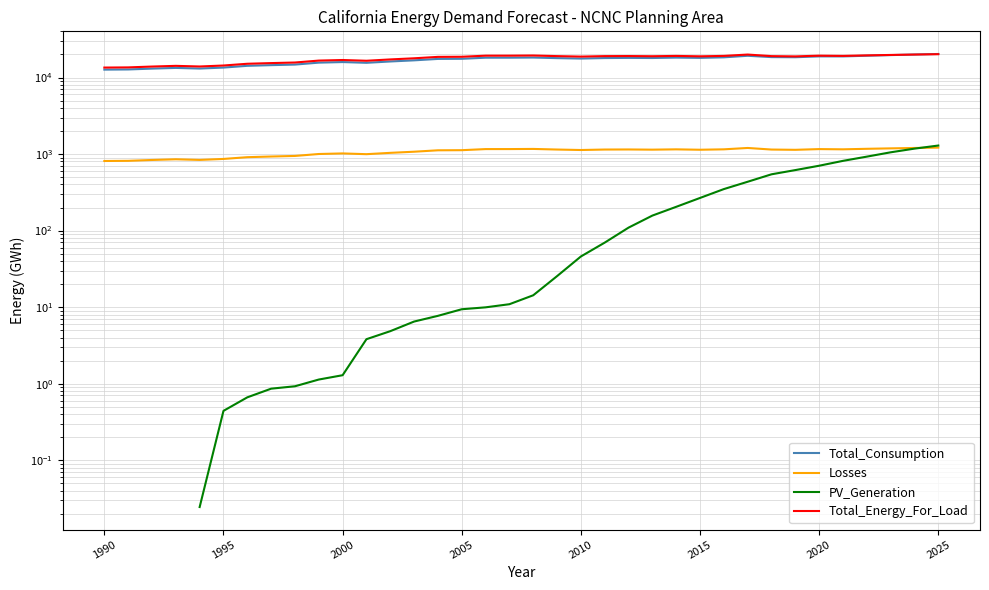

True or false: Total_Consumption and PV_Generation intersect in this chart.

False